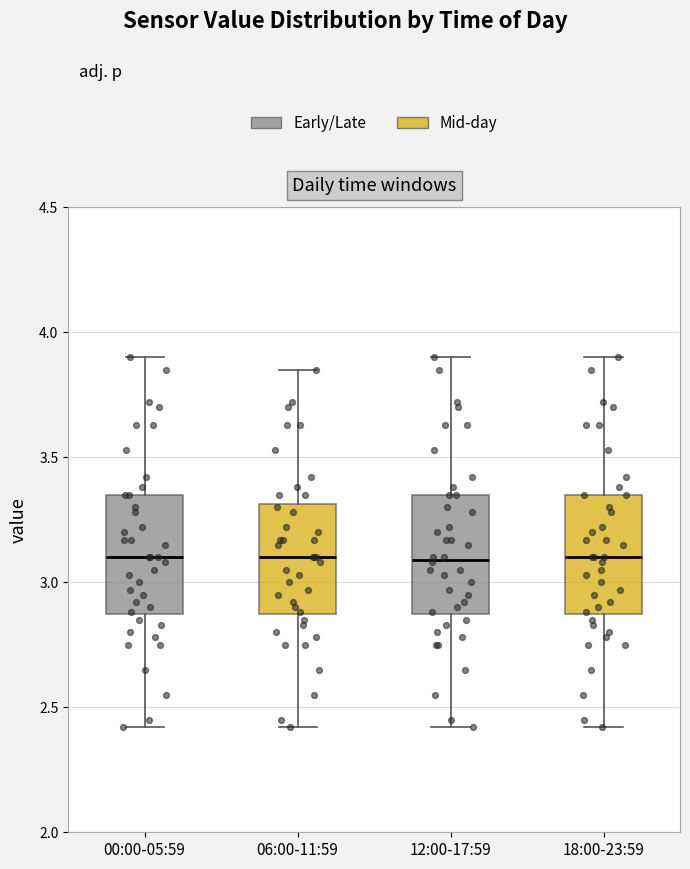

Reading left to right, transcribe this box plot: for each box, give where its median line is, the range the box spans, and where its two whiskers end, as read against the y-axis. The values are not printed on the chart, so give them approximately, as read against the axis.

00:00-05:59: median 3.10, box 2.85 to 3.35, whiskers 2.40 to 3.90
06:00-11:59: median 3.10, box 2.85 to 3.30, whiskers 2.40 to 3.85
12:00-17:59: median 3.10, box 2.85 to 3.35, whiskers 2.40 to 3.90
18:00-23:59: median 3.10, box 2.85 to 3.35, whiskers 2.40 to 3.90